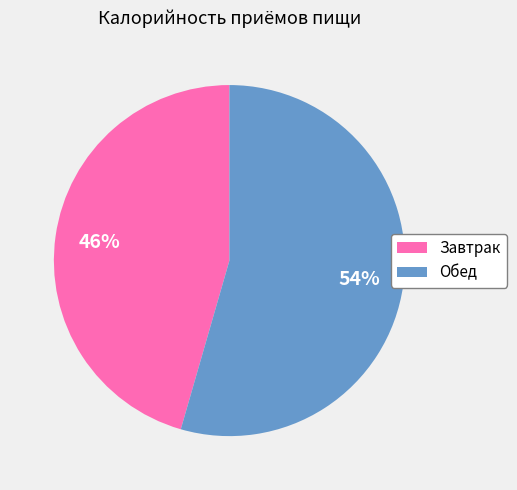

To the nearest percent, what is the combined percentage of Обед and Завтрак?

100%